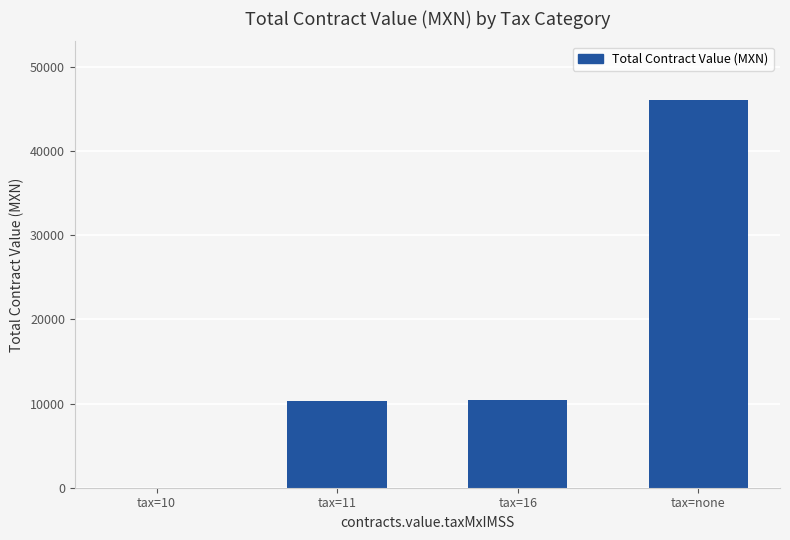

How many data points are above 10425?

2